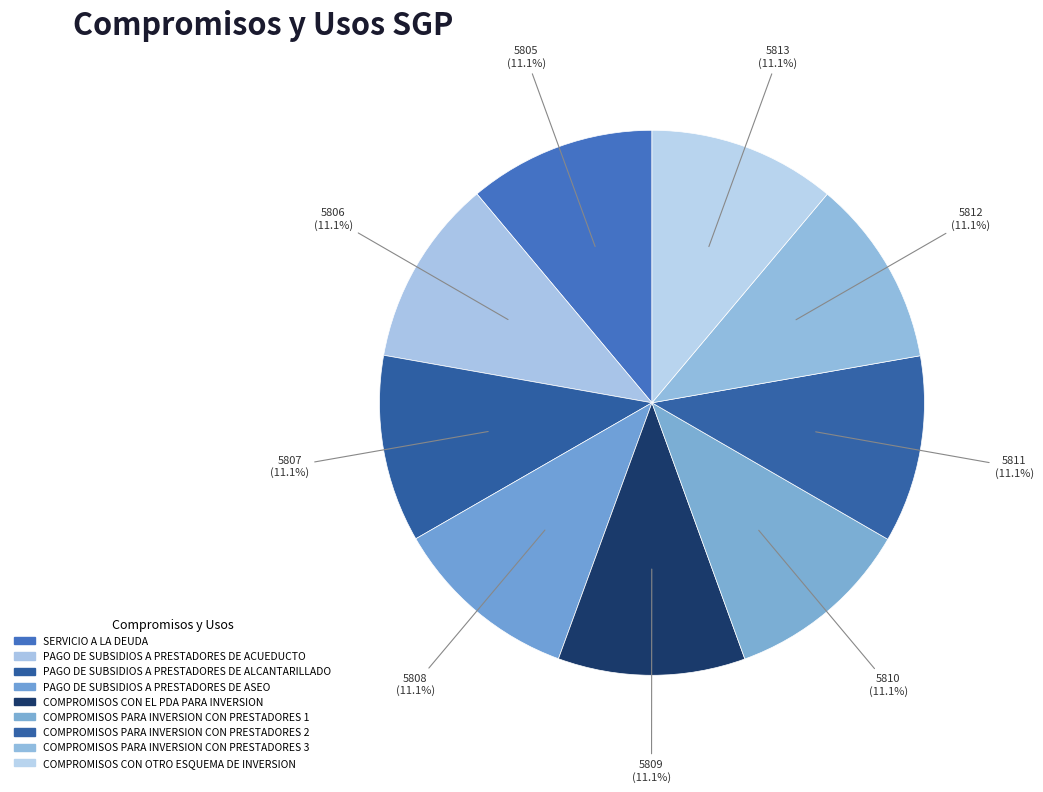

What is the smallest slice in the pie chart?

SERVICIO A LA DEUDA